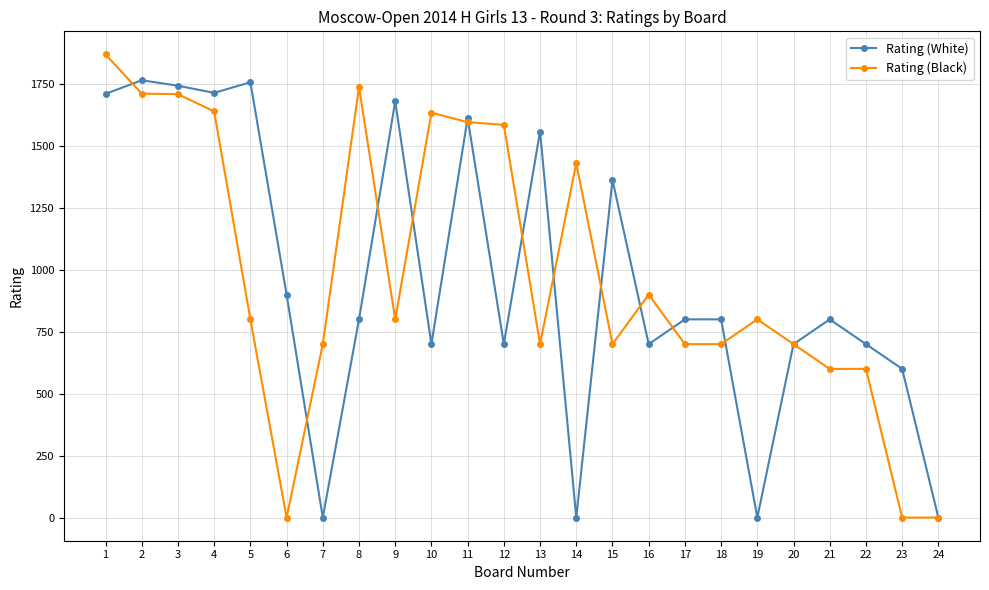

How many categories are shown in the chart?

24